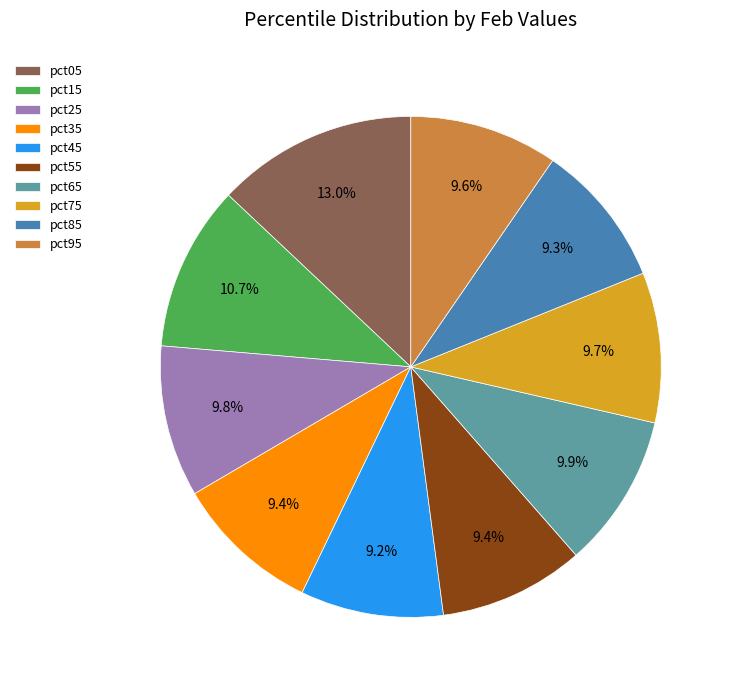

What percentage is the pct05 slice, to the nearest percent?

13%